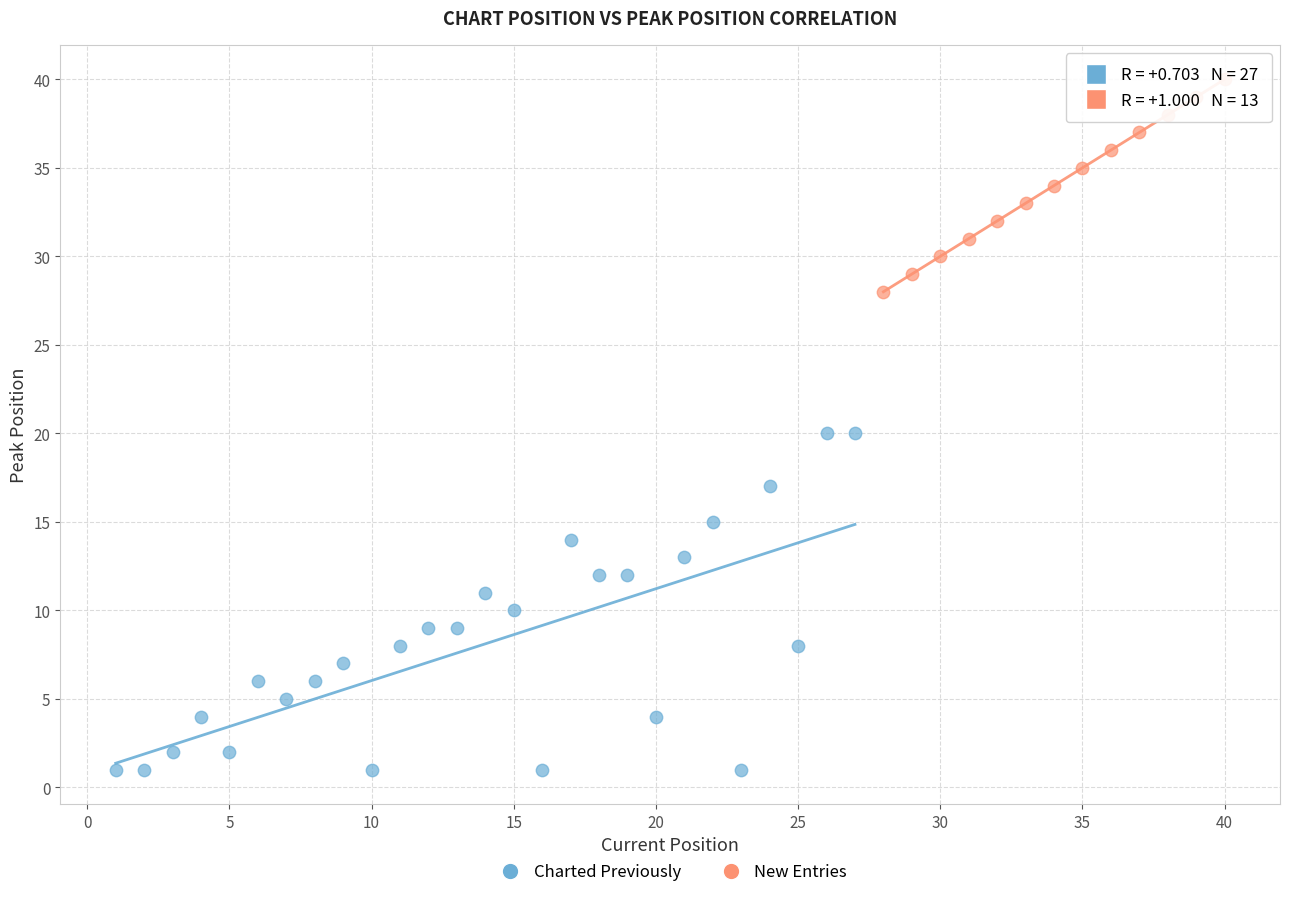

Which series contains the lowest Y value?

Charted Previously